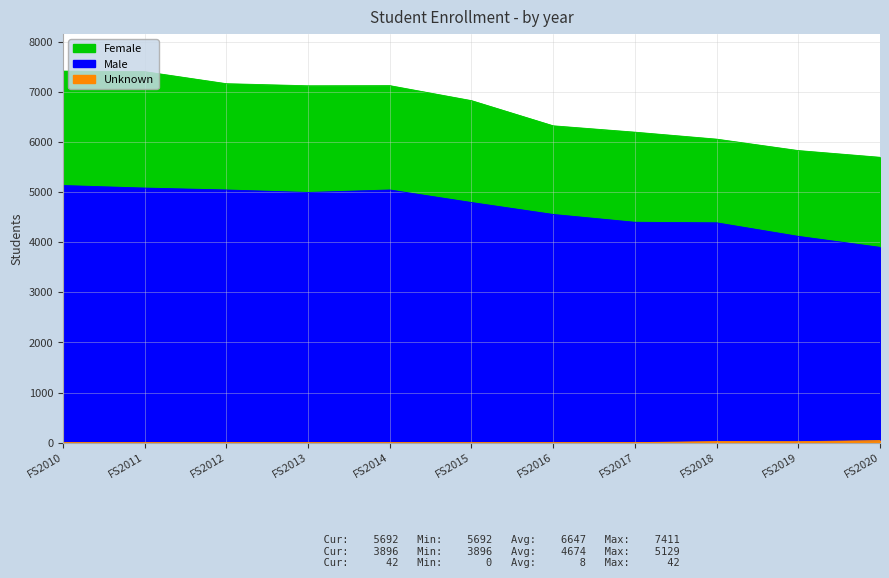

Does the chart display data point markers on the line(s)?

No